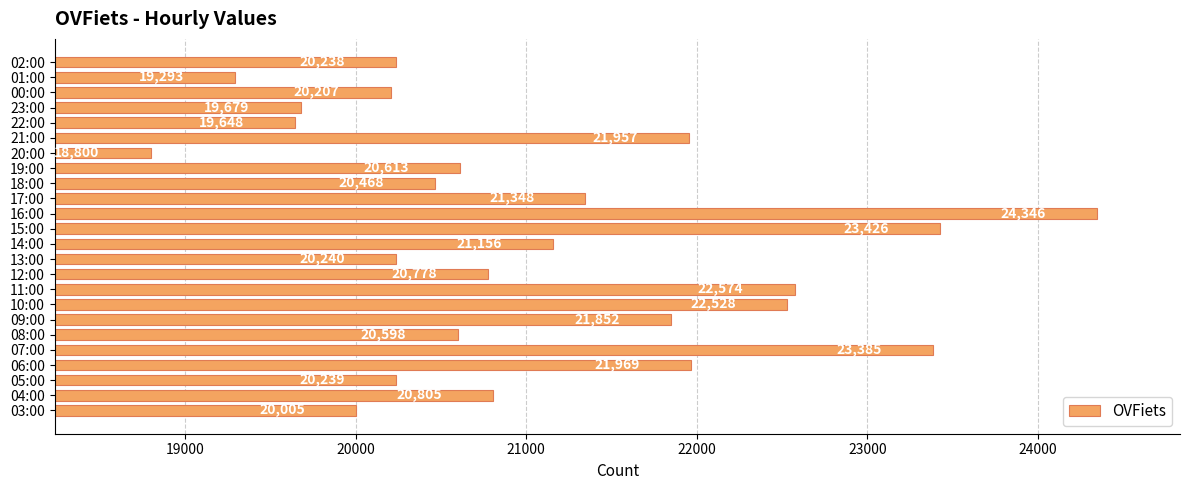

Rank the categories by value from lowest to highest.

20:00, 01:00, 22:00, 23:00, 03:00, 00:00, 02:00, 05:00, 13:00, 18:00, 08:00, 19:00, 12:00, 04:00, 14:00, 17:00, 09:00, 21:00, 06:00, 10:00, 11:00, 07:00, 15:00, 16:00